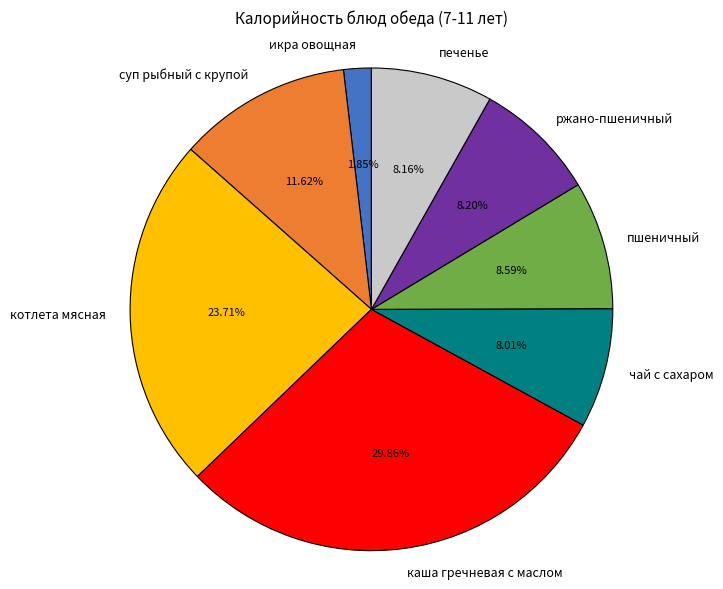

What is the smallest slice in the pie chart?

икра овощная